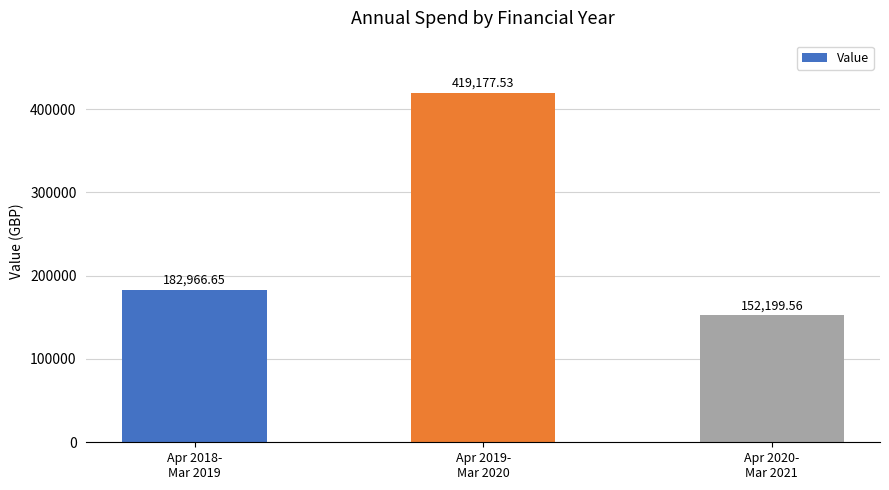

What is the average value?

251447.9